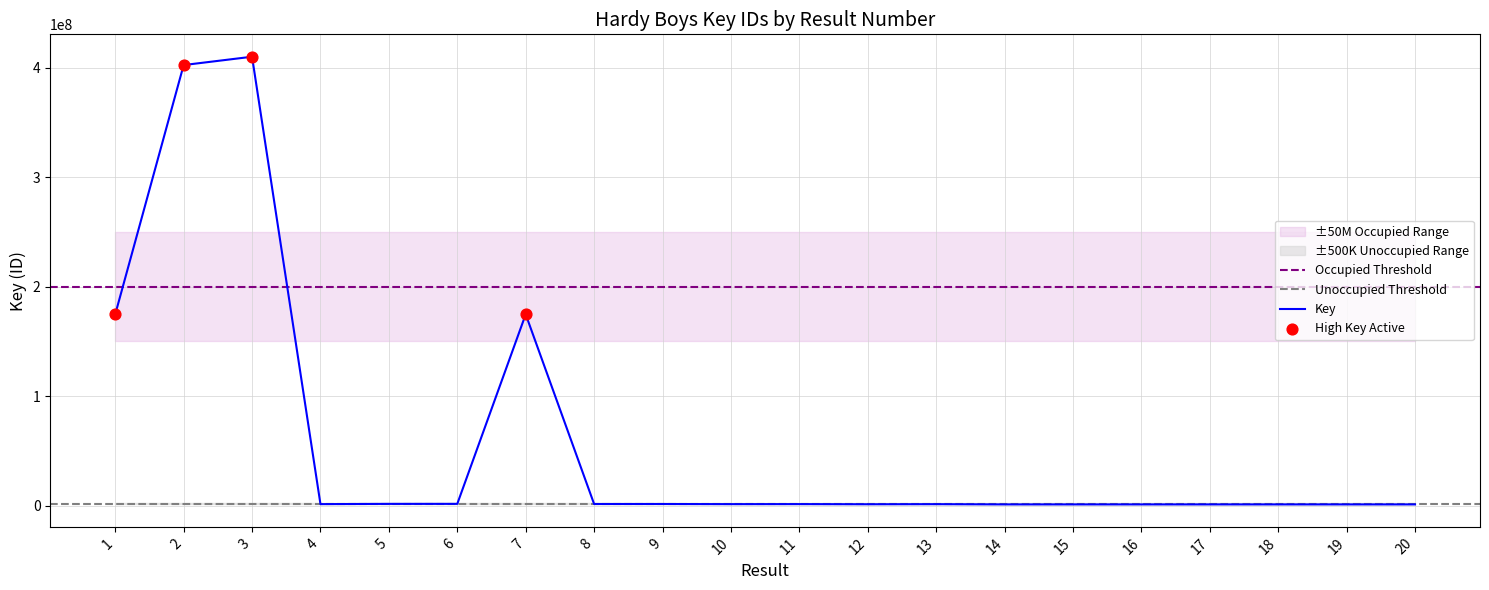

Approximately how many times larger is the value at 2 compared to 14?

377.6